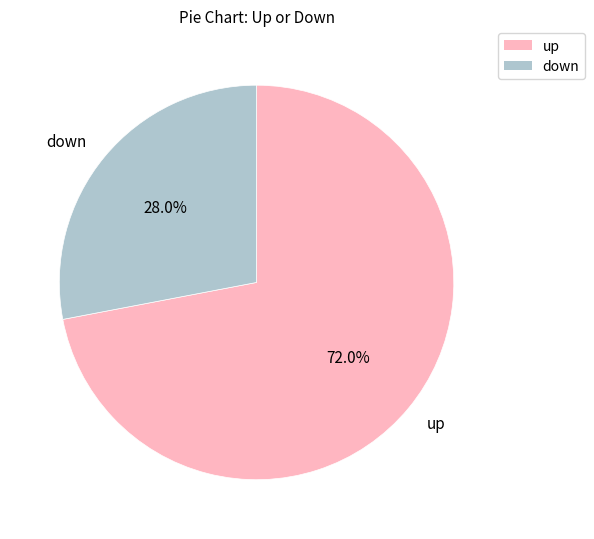

To the nearest percent, what percentage of the pie is down?

28%